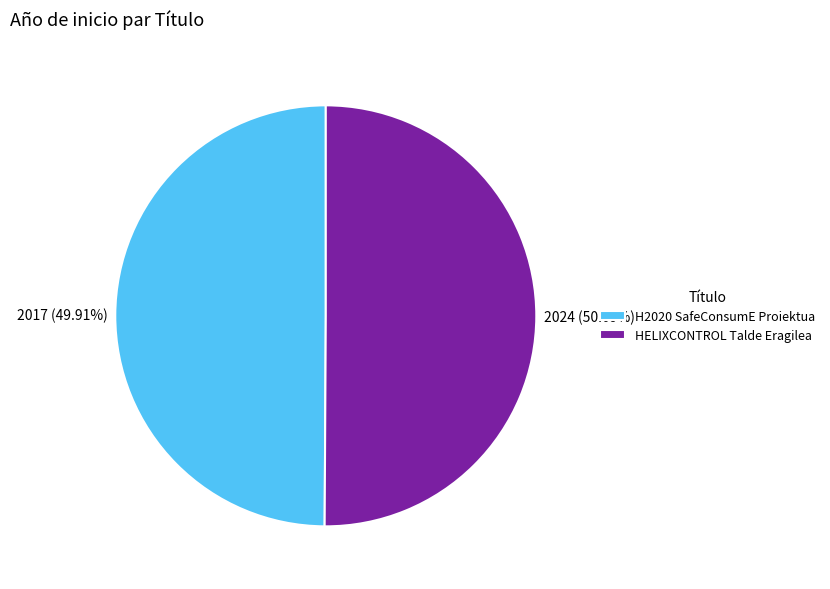

To the nearest percent, what is the average slice percentage?

50%